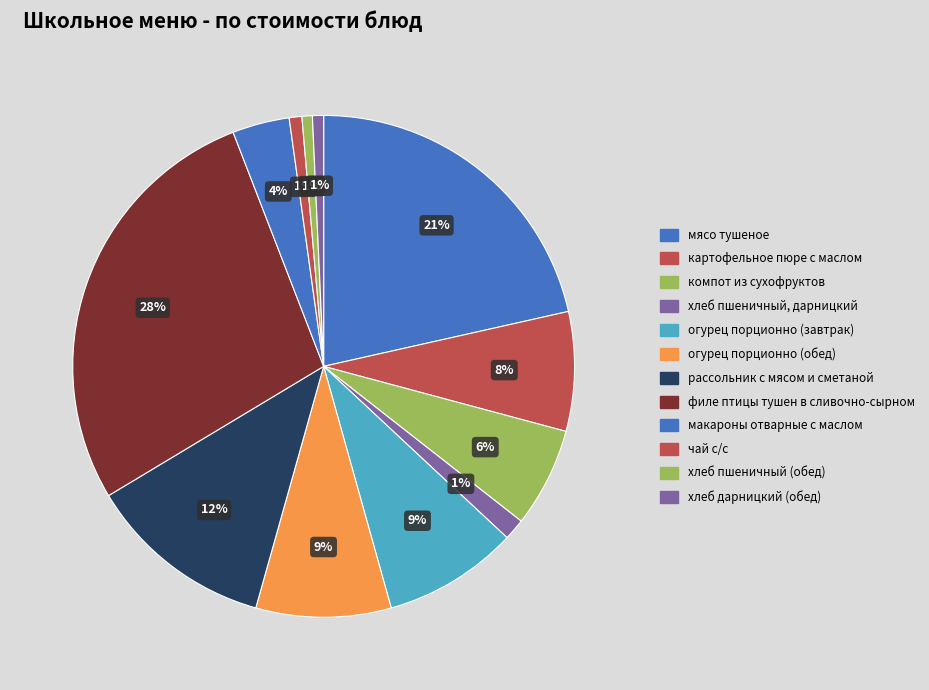

To the nearest percent, what is the difference between the макароны отварные с маслом and огурец порционно (обед) slice percentages?

5%